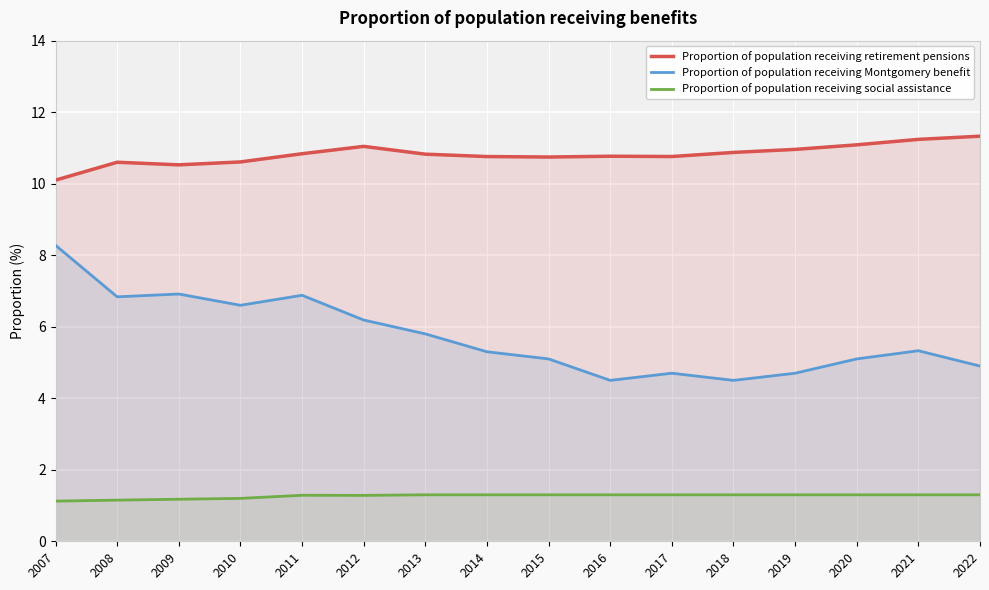

The value of Proportion of population receiving retirement pensions at 2021 is 14.6. True or false?

False